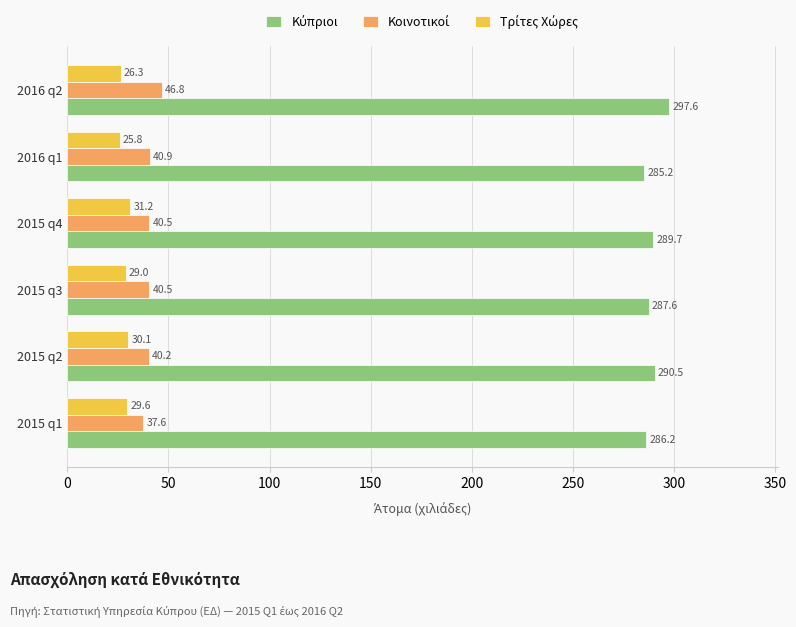

What is the minimum value shown in the chart?

25.8